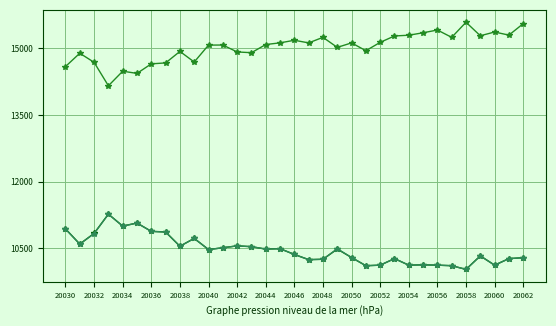

What is the minimum value shown in the chart?

10021